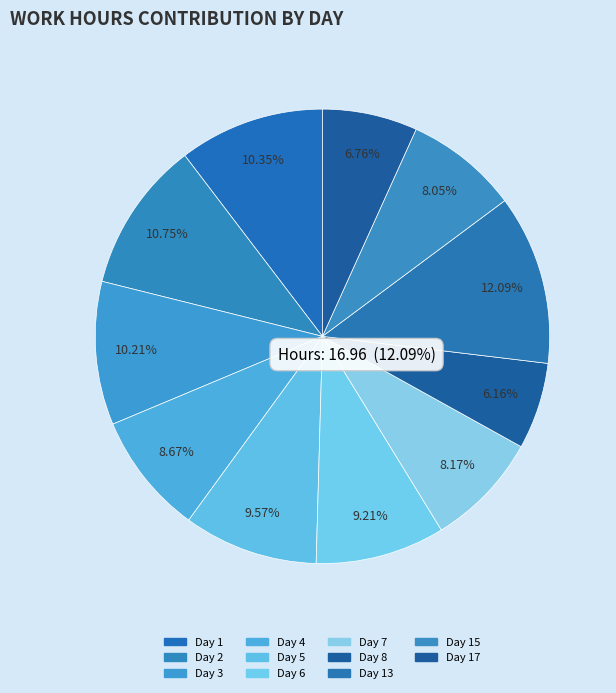

Rank the categories by value from lowest to highest.

Day 8, Day 17, Day 15, Day 7, Day 4, Day 6, Day 5, Day 3, Day 1, Day 2, Day 13